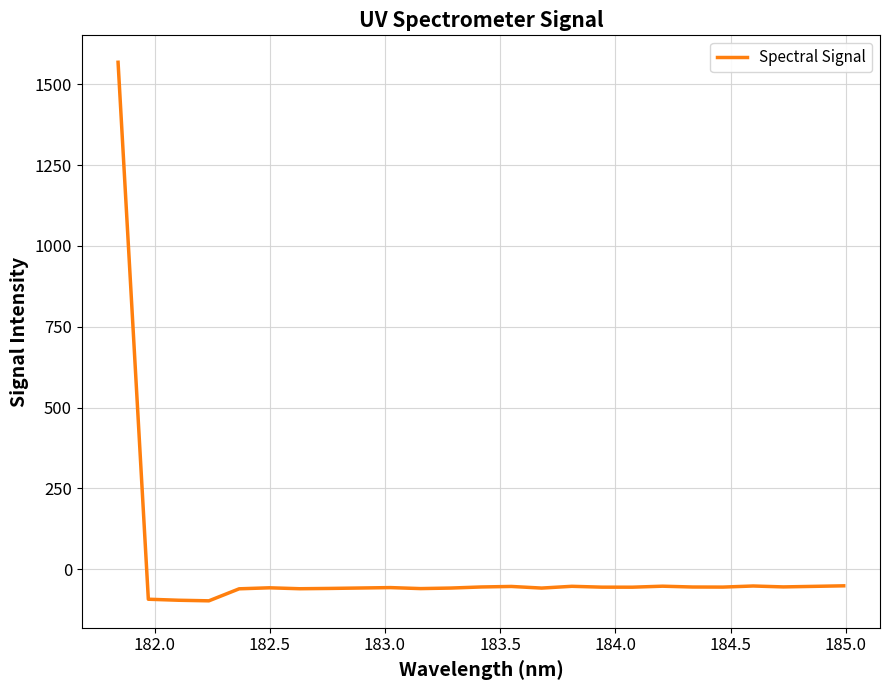

What is the maximum value shown in the chart?

1568.7